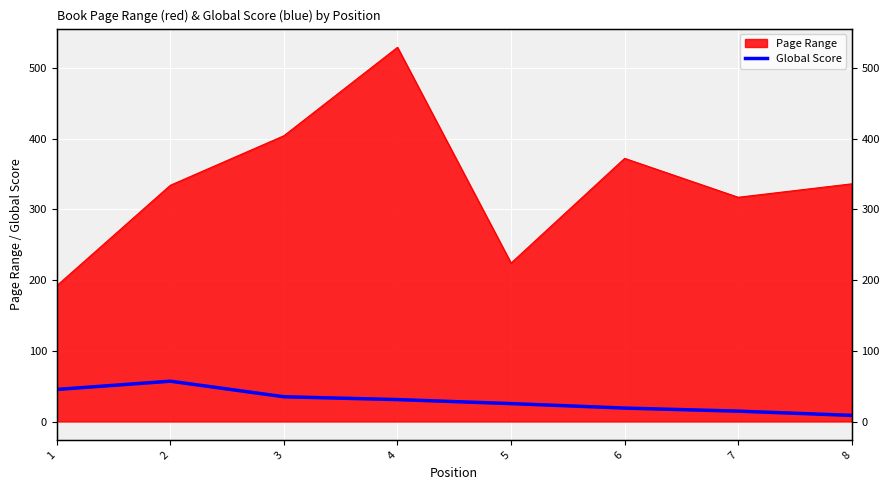

What is the difference between the maximum and minimum values?

48.3